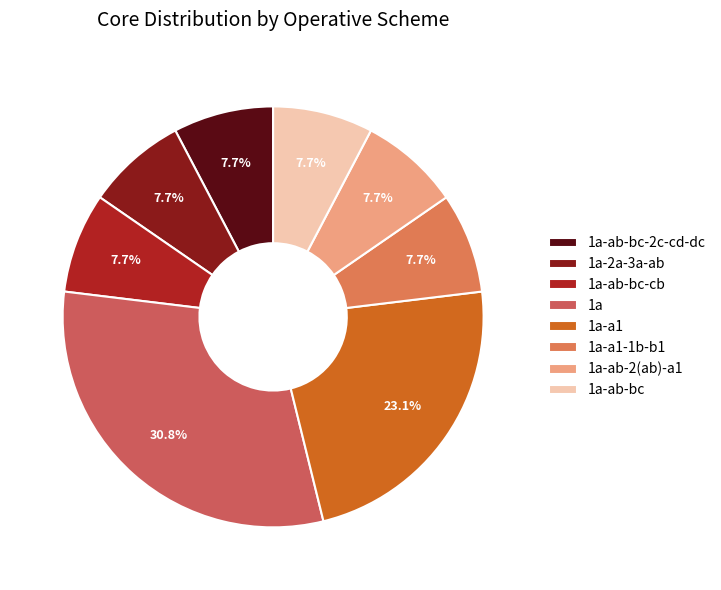

Rank the categories by value from lowest to highest.

1a-ab-bc-2c-cd-dc, 1a-2a-3a-ab, 1a-ab-bc-cb, 1a-a1-1b-b1, 1a-ab-2(ab)-a1, 1a-ab-bc, 1a-a1, 1a